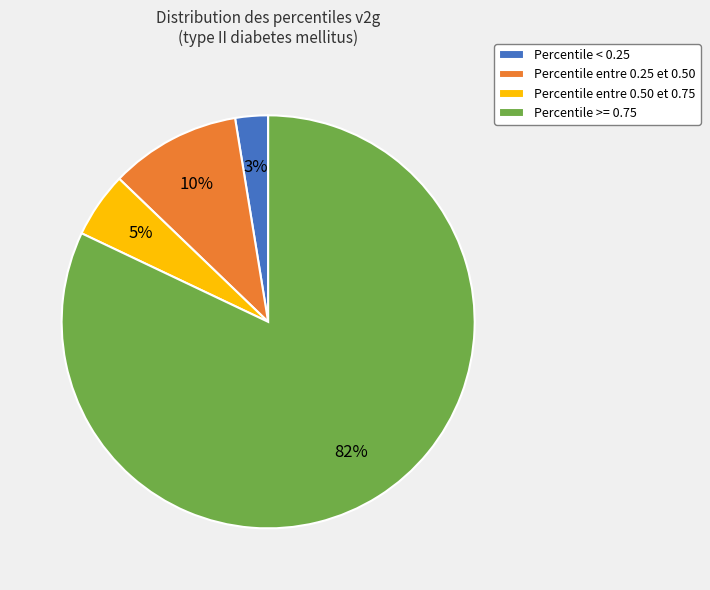

Which category has the biggest portion of the pie?

Percentile >= 0.75